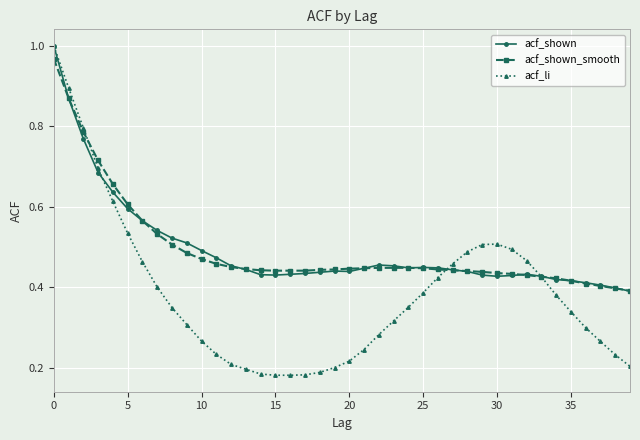

At how many categories does at least one series exceed 0?

40